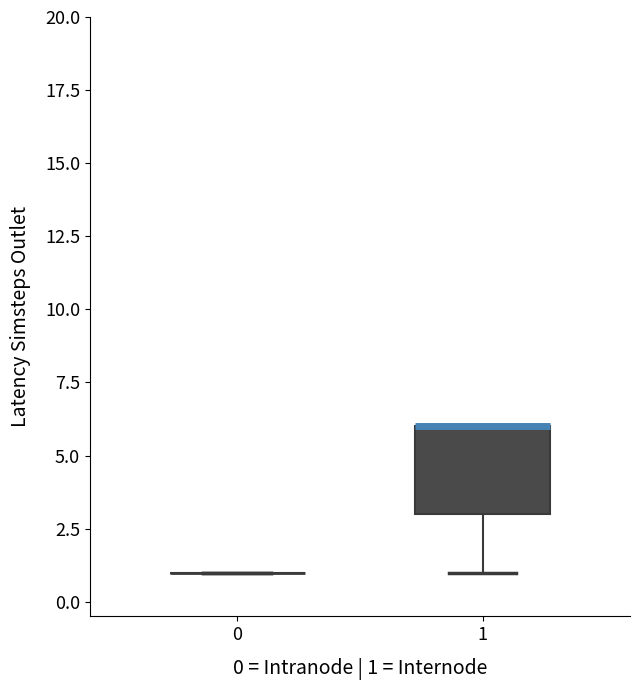

Reading left to right, transcribe this box plot: for each box, give where its median line is, the range the box spans, and where its two whiskers end, as read against the y-axis. The values are not printed on the chart, so give them approximately, as read against the axis.

0: box collapsed to a line at 1, whiskers 1 to 1
1: median 6 (drawn on the box's upper edge), box 3 to 6, whiskers 1 to 6